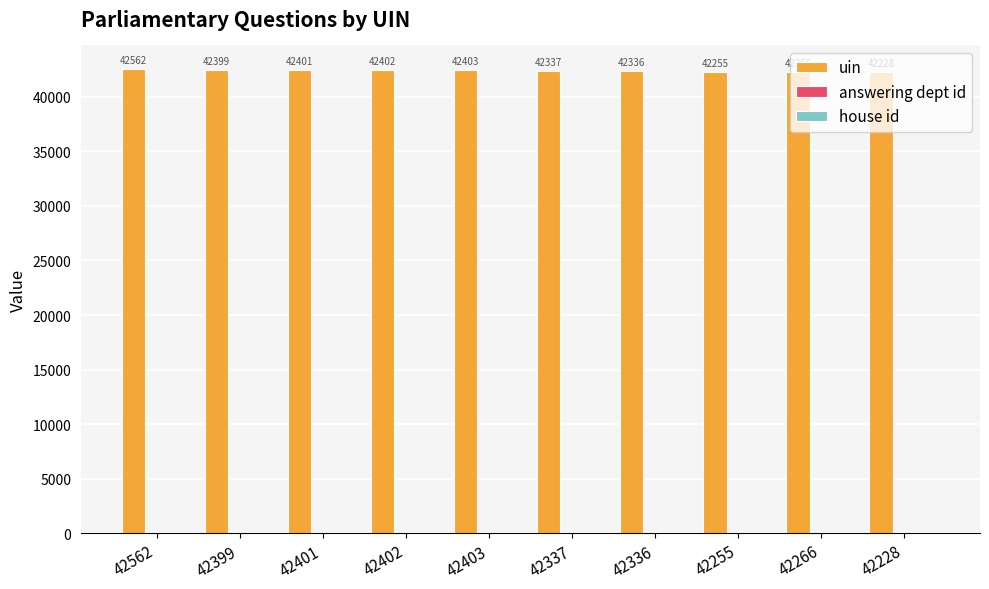

The uin series shows 29298 at 42401. True or false?

False